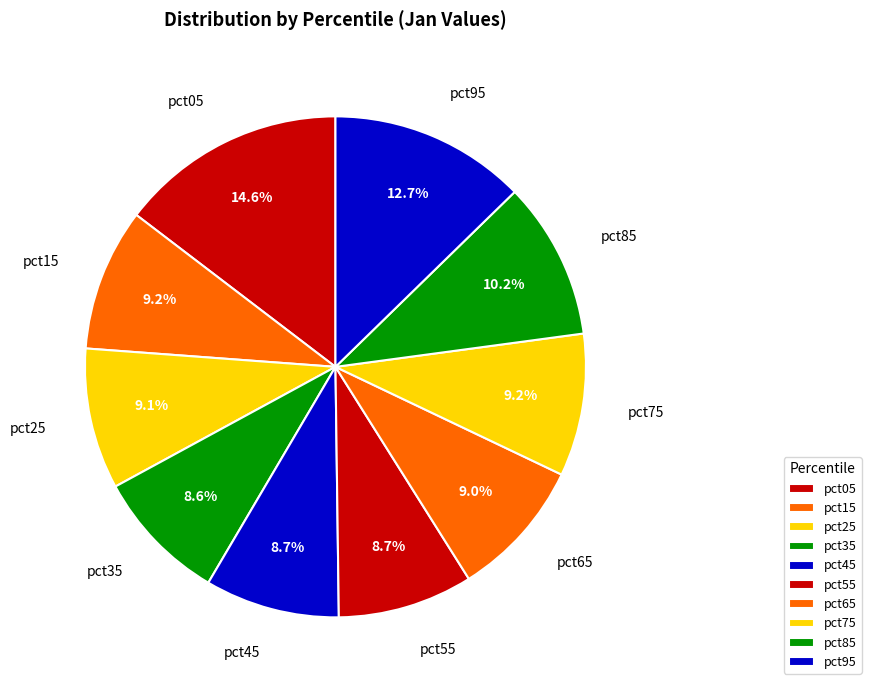

Is pct45 the majority of the pie?

No